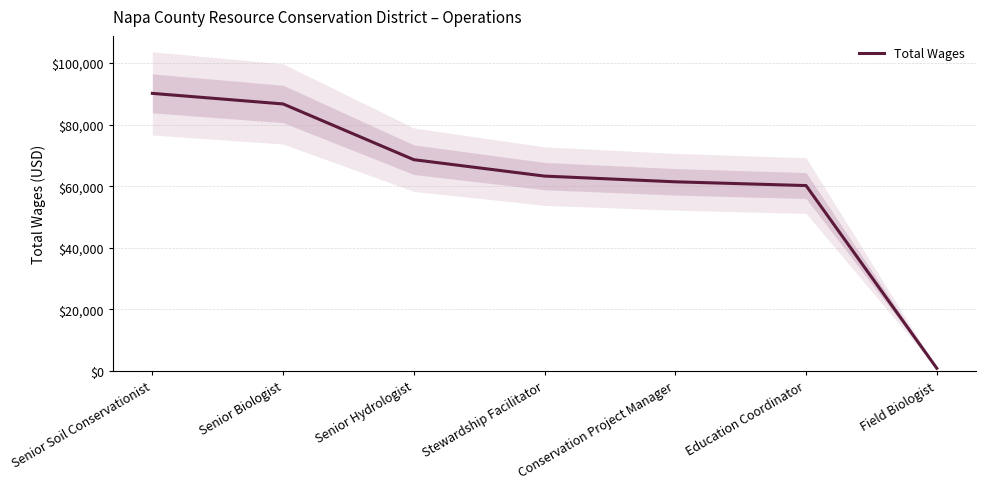

Which has a higher value, Conservation Project Manager or Senior Biologist?

Senior Biologist